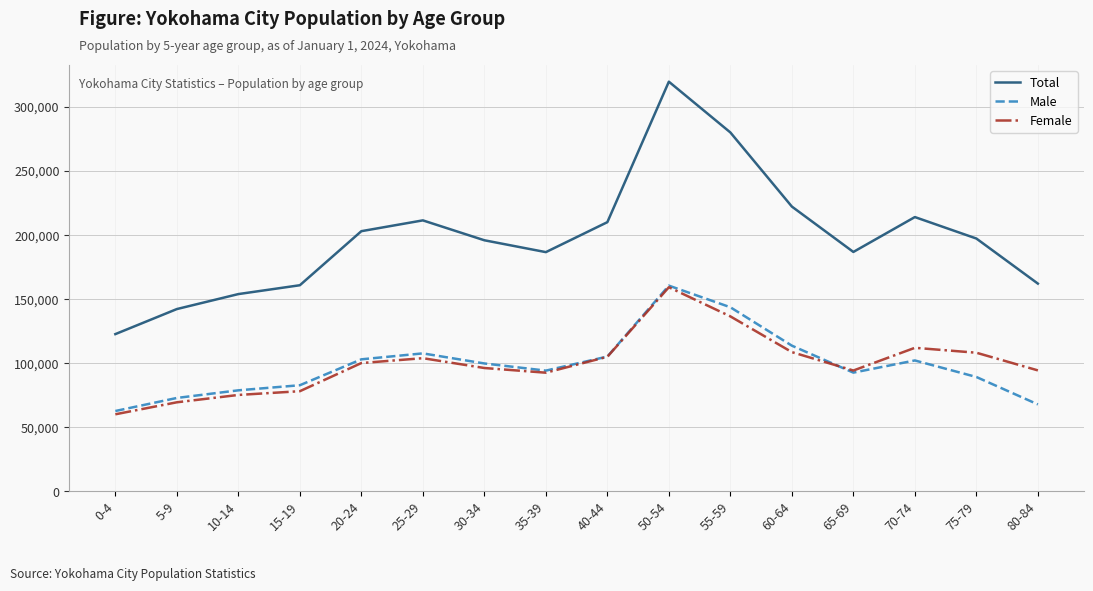

What is the spread (max minus min) of values at 55-59?

143500